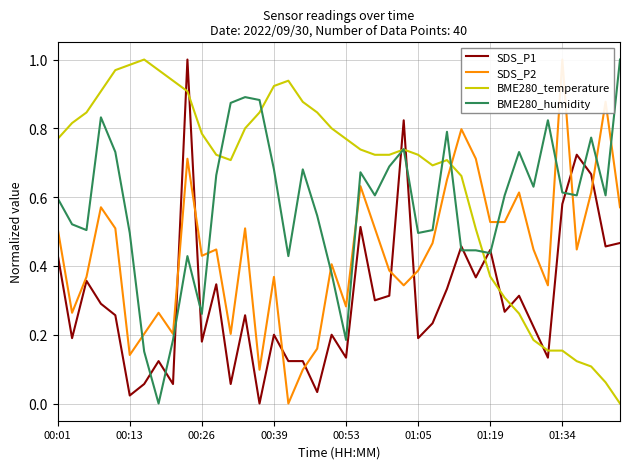

True or false: SDS_P1 and BME280_temperature intersect in this chart.

True